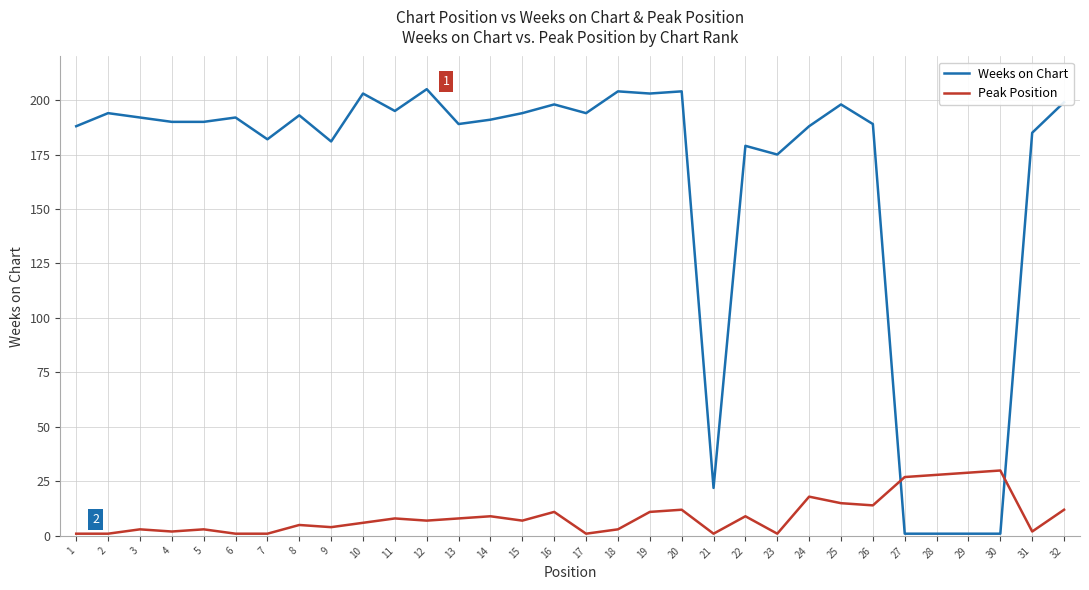

The Weeks on Chart series shows 130 at 11. True or false?

False